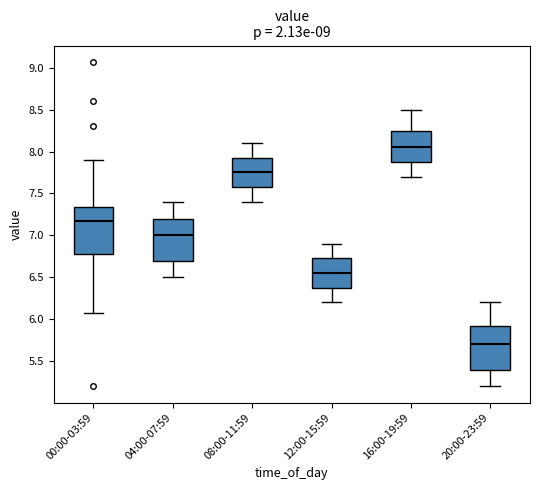

Which box has the lowest median line?

20:00-23:59